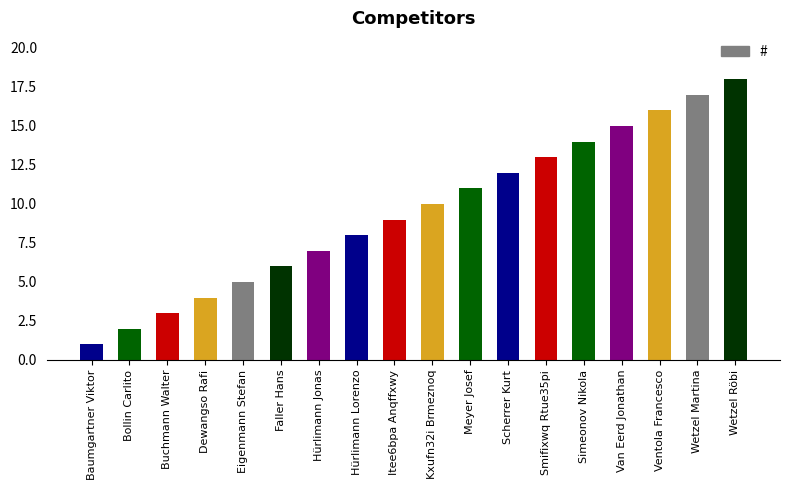

Where is the data nearest to the value 9?

Itee6bpa Anqffxwy